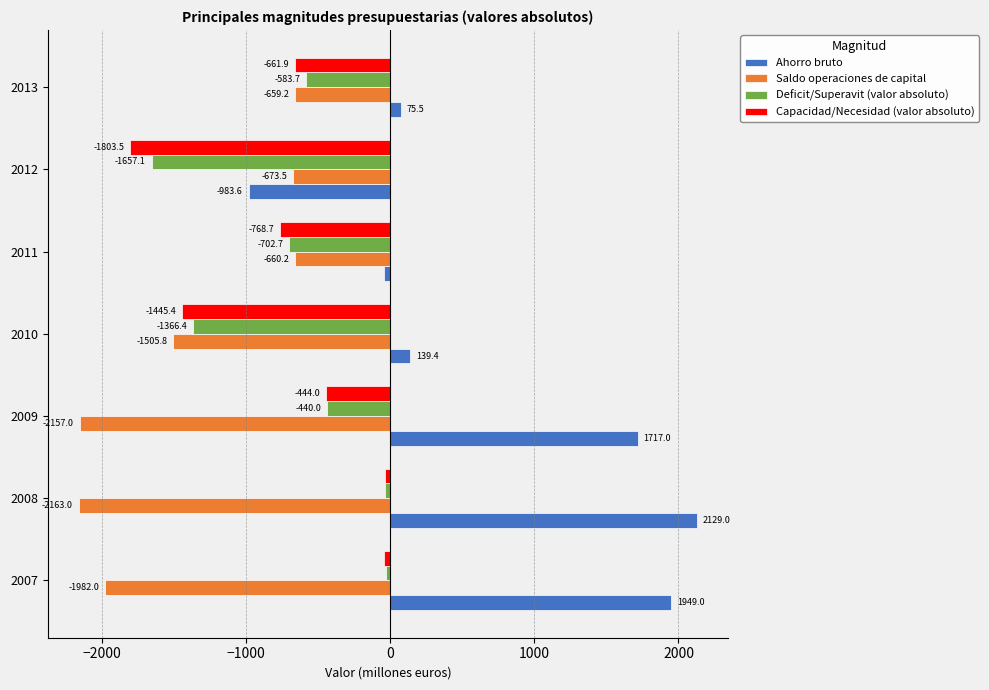

Is it true that Ahorro bruto equals 1717.0 at 2009?

True